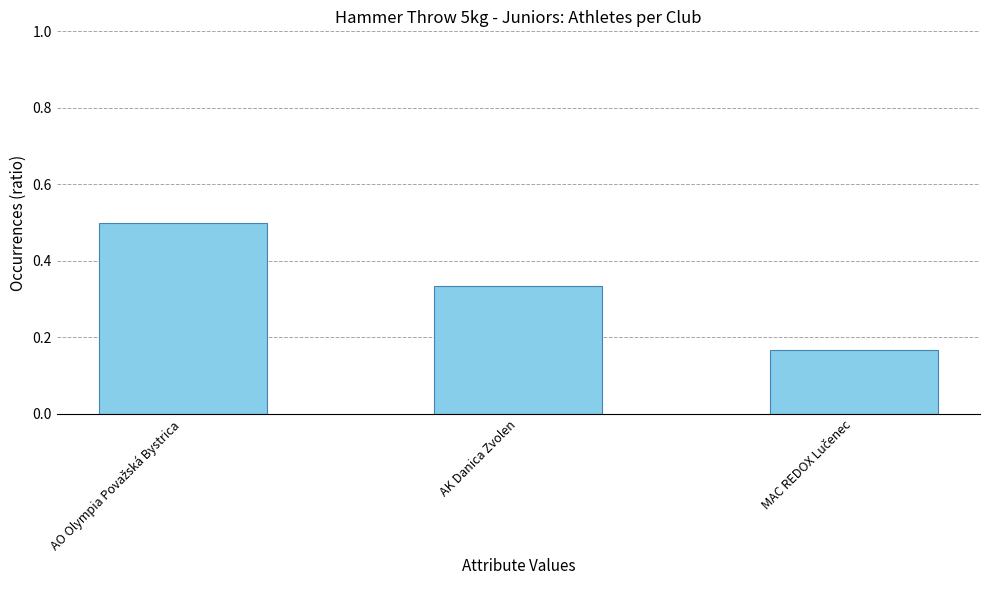

The value at AK Danica Zvolen is 0.6. True or false?

False